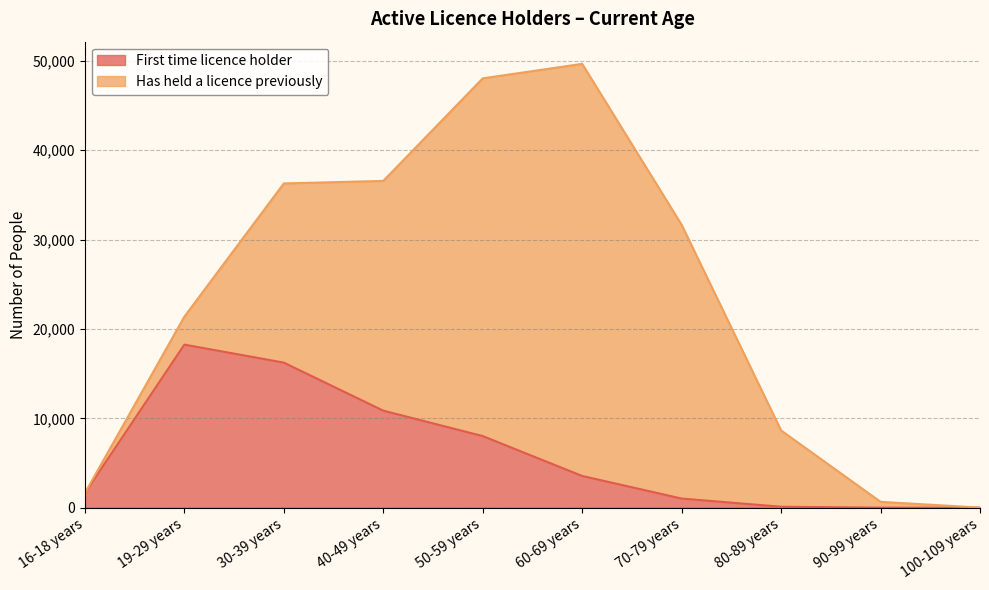

True or false: the data shows 174 at 80-89 years.

False